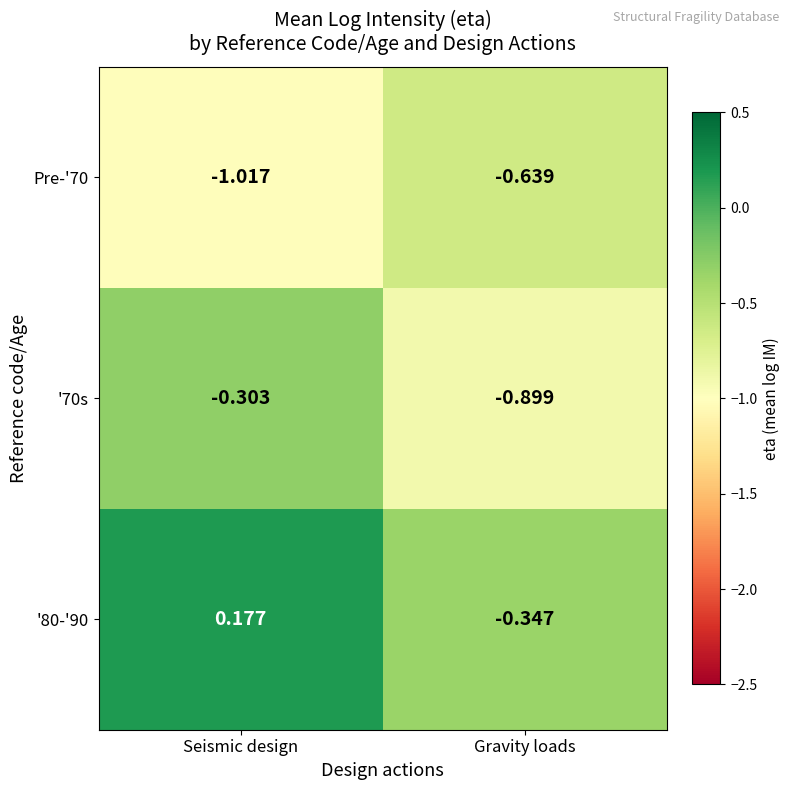

How many values in the '80-'90 series exceed 0?

1